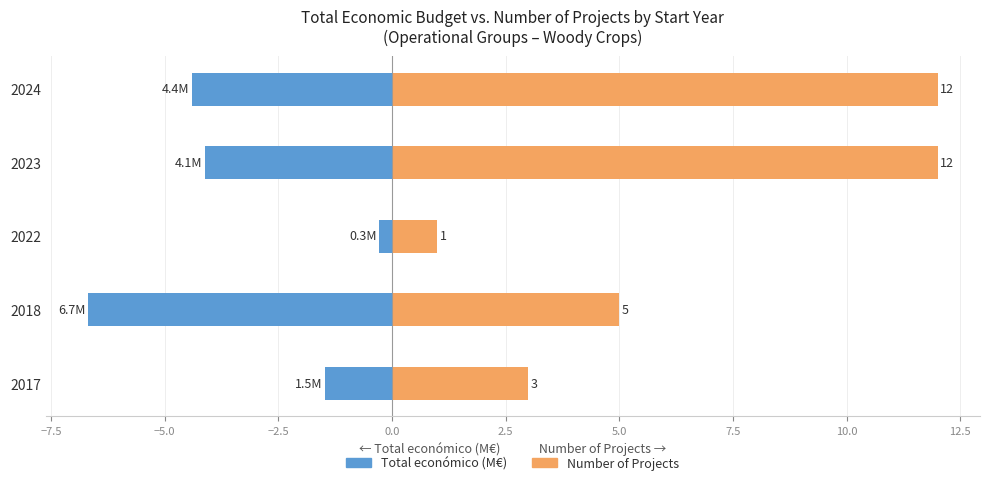

The Total económico (M€) series shows -7.5 at 2024. True or false?

False